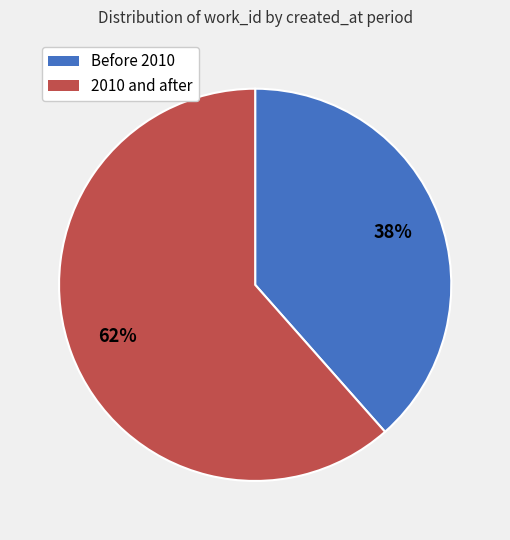

Is there a majority slice in this chart?

Yes